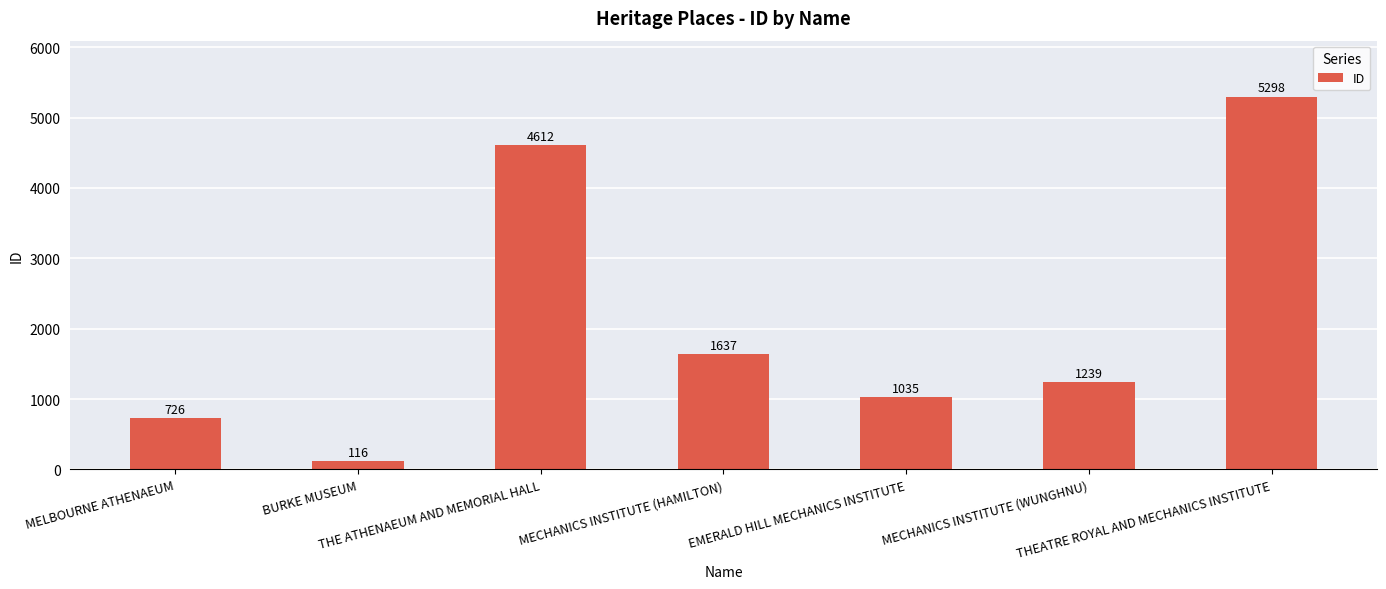

What position from the left is MECHANICS INSTITUTE (HAMILTON)?

4